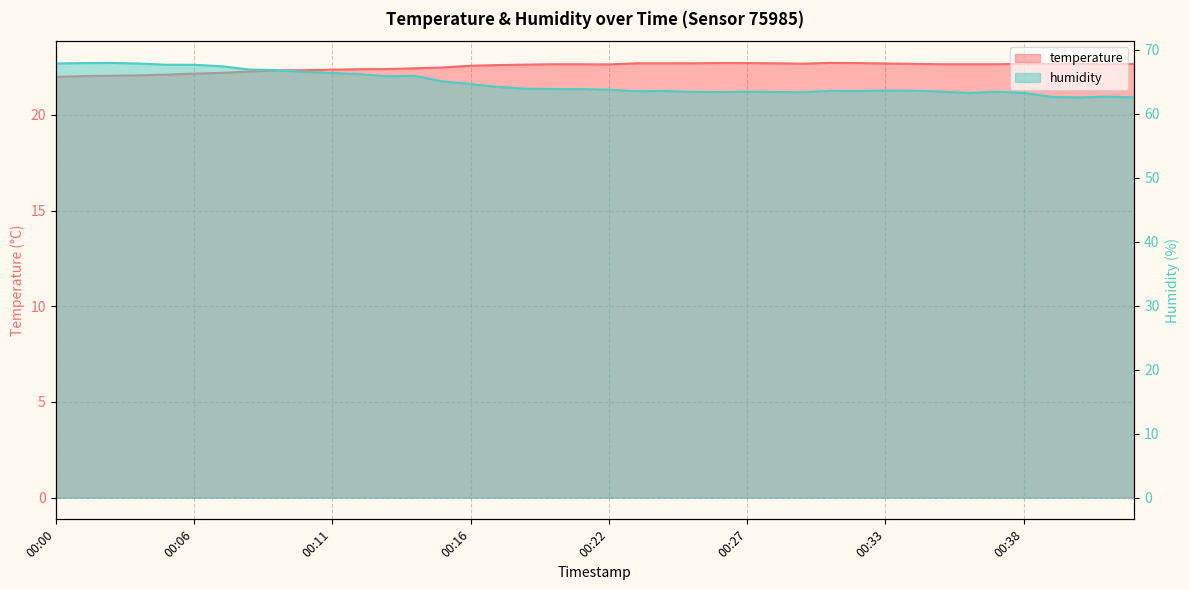

What is the minimum value for humidity?

62.6